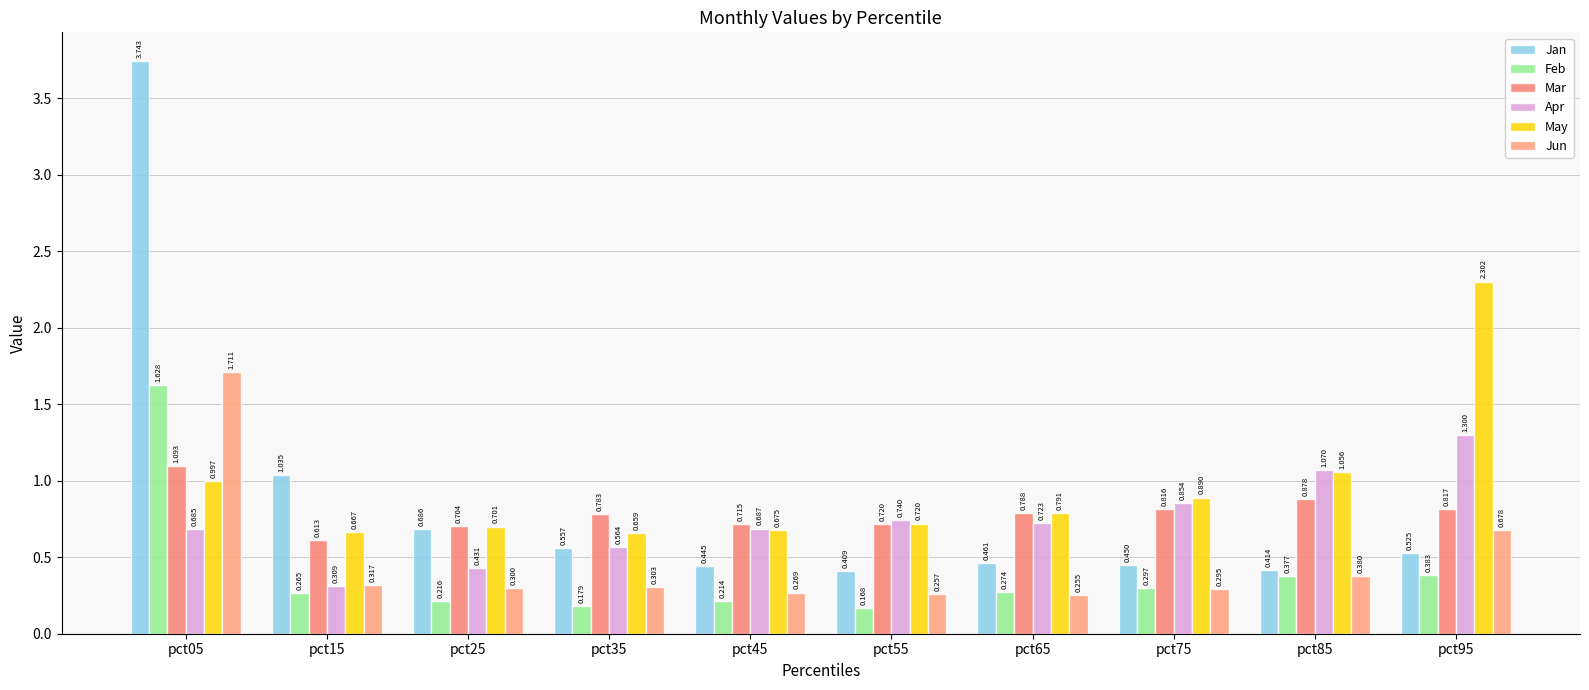

Does the chart contain stacked bars?

No